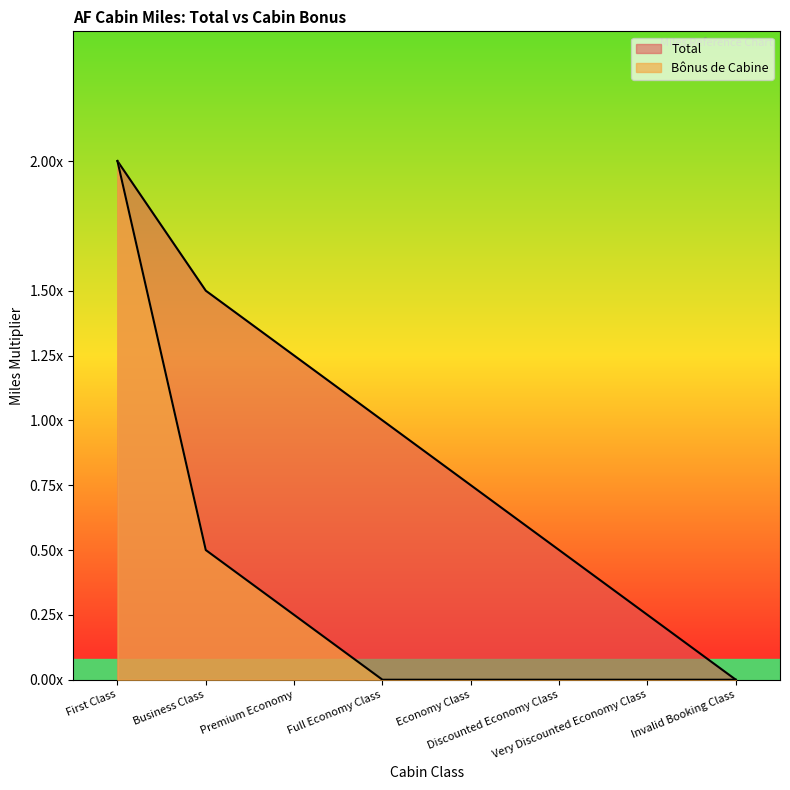

Is it true that Total equals 0.0 at Invalid Booking Class?

True